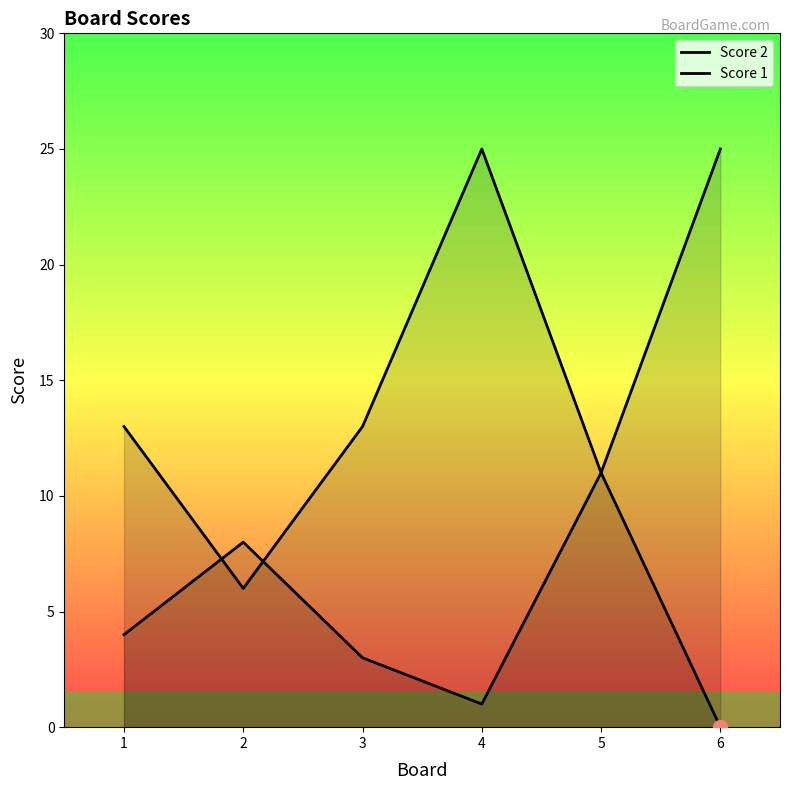

Where does the Score 1 series first go above 13?

4